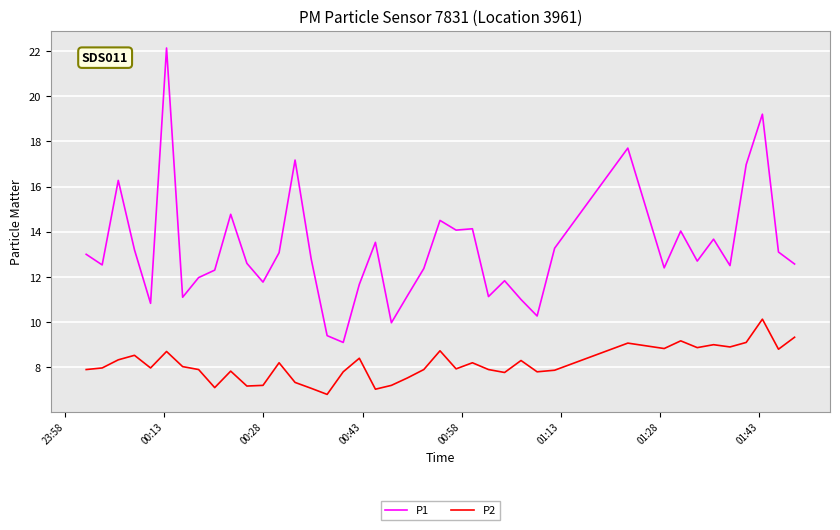

True or false: P2 and P1 cross at least once.

False